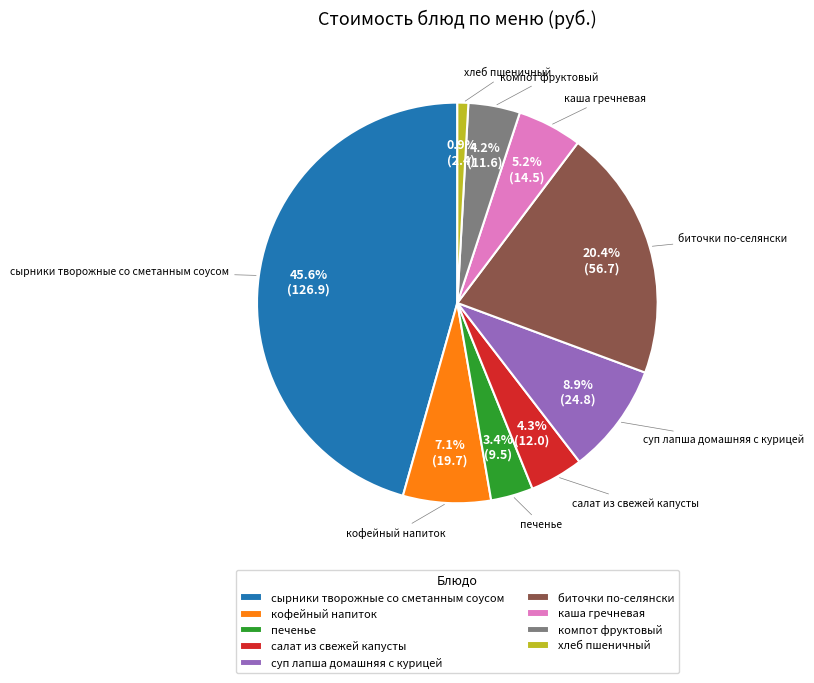

Between компот фруктовый and биточки по-селянски, which is larger?

биточки по-селянски